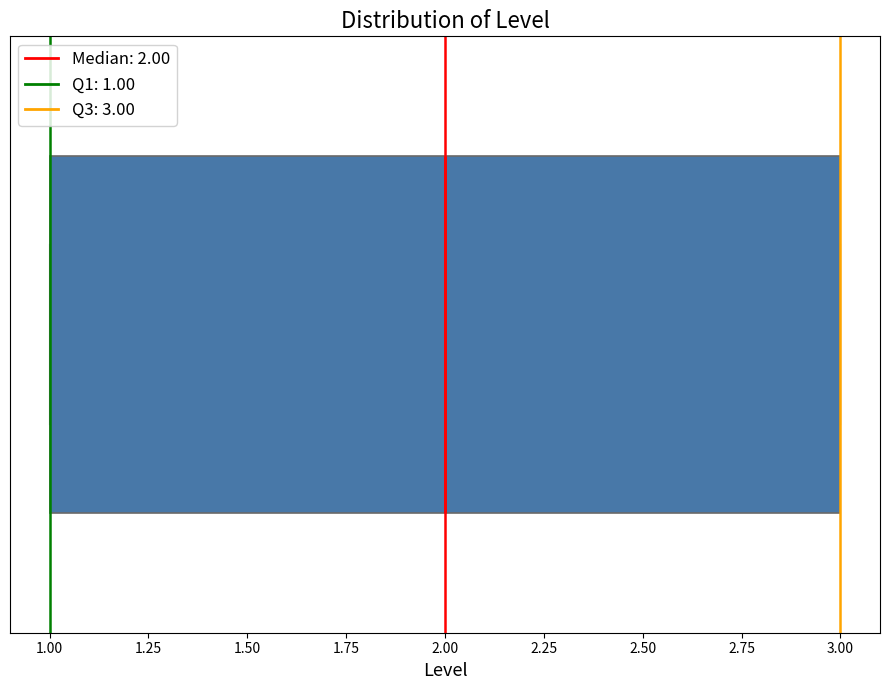

Read this box plot against the x-axis: the position of the median line, the range covered by the box, and the ends of both whiskers. The values are not printed on the chart, so give them approximately, as read against the axis.

median 2, box 1 to 3, whiskers 1 to 3